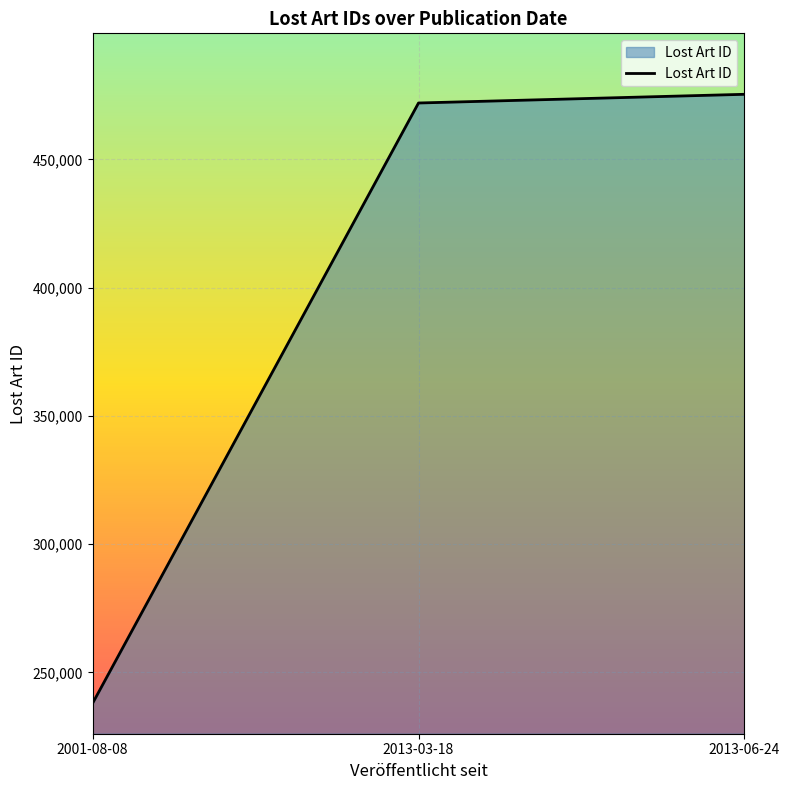

Reading left to right, transcribe all the data shown in this chart.

2001-08-08=238020	2013-03-18=472006	2013-06-24=475395